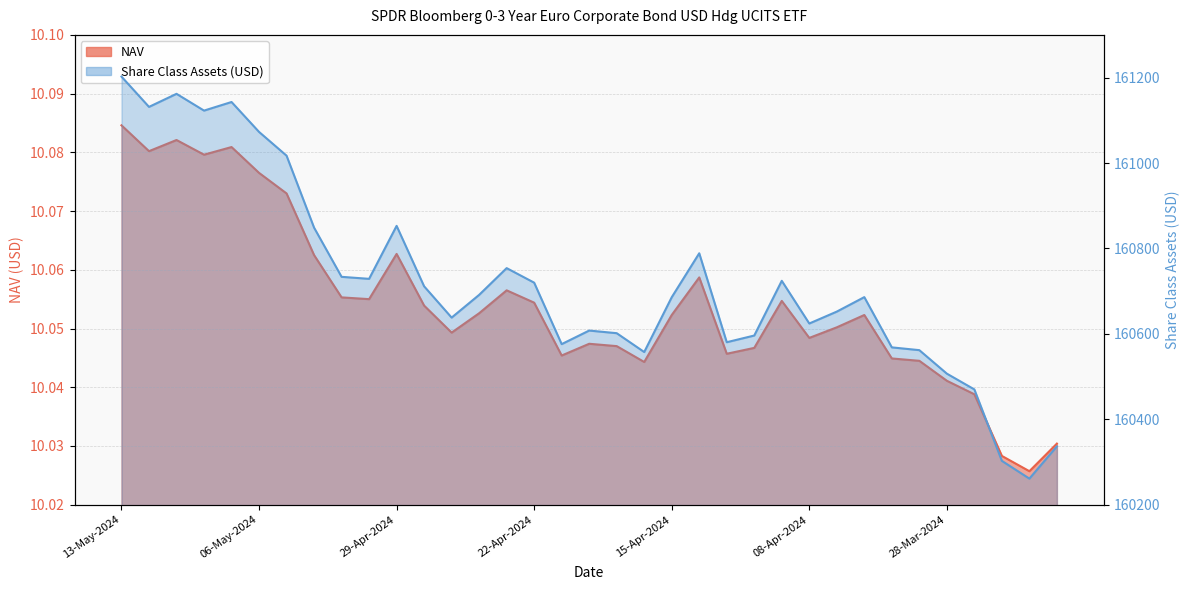

Does the chart have visible grid lines?

Yes